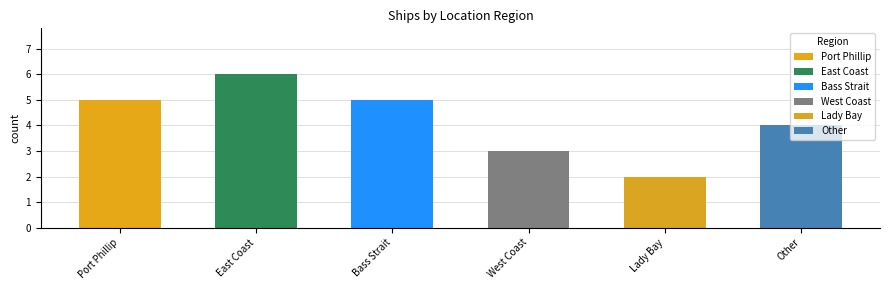

What is the difference between the second highest and minimum values?

3